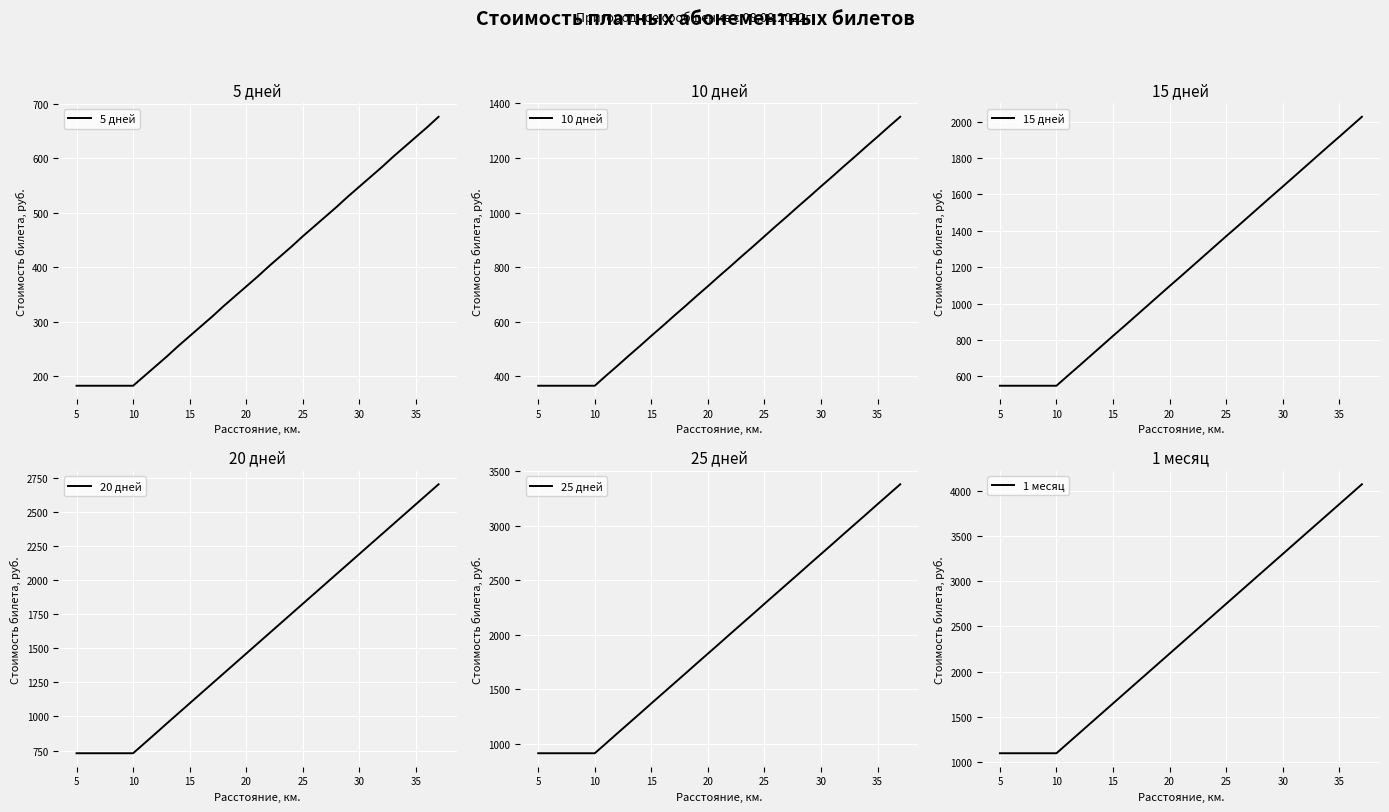

What is the average value of the 25 дней series?

1959